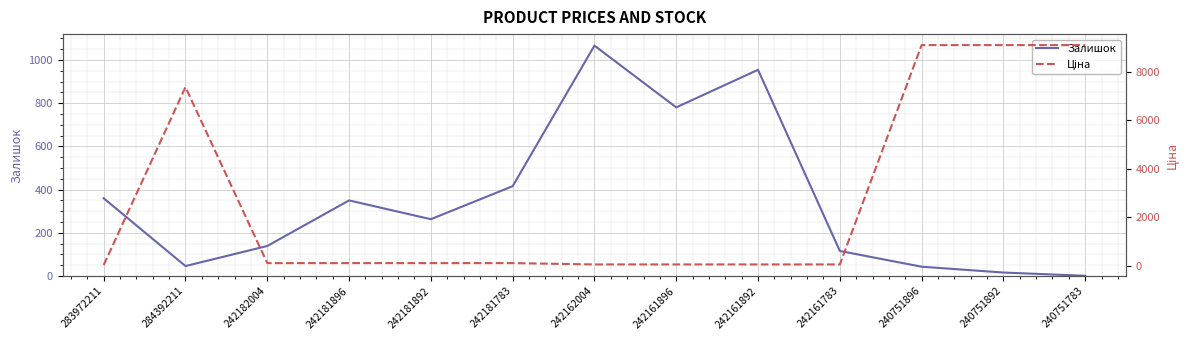

What is the label of the 2nd point from the left?

284392211